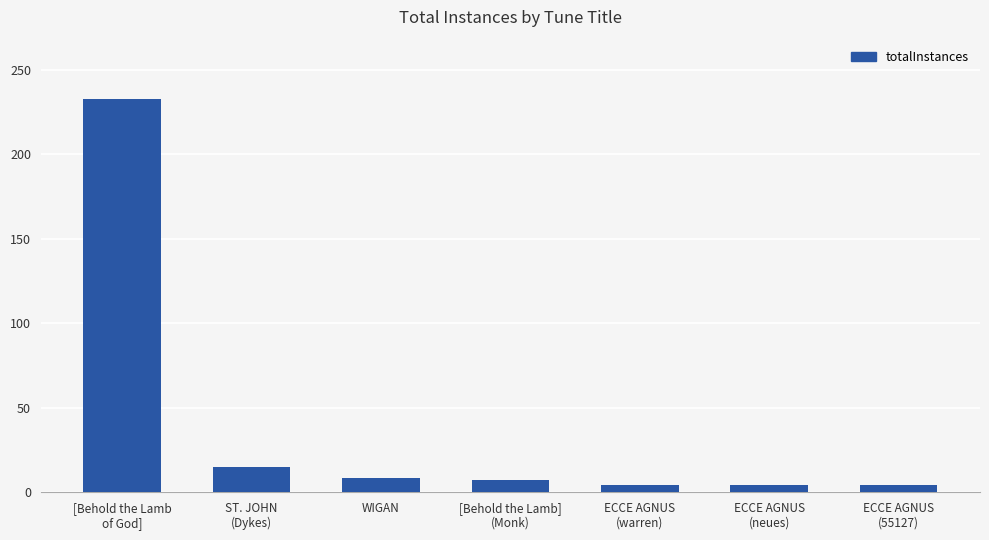

What is the sum of the values at WIGAN and ST. JOHN
(Dykes)?

23